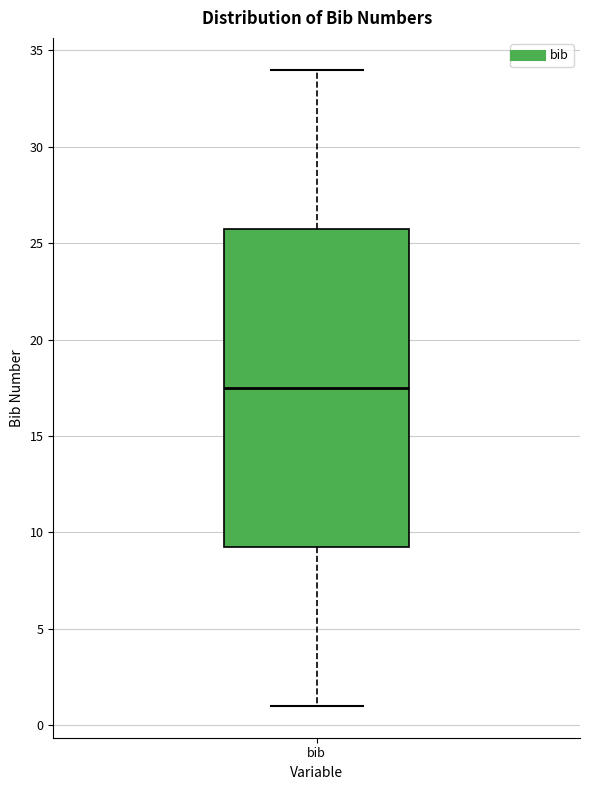

Transcribe this box plot: give where the median line is, the range the box spans, and where the two whiskers end, as read against the y-axis. The values are not printed on the chart, so give them approximately, as read against the axis.

median 17.5, box 9.5 to 26.0, whiskers 1.0 to 34.0